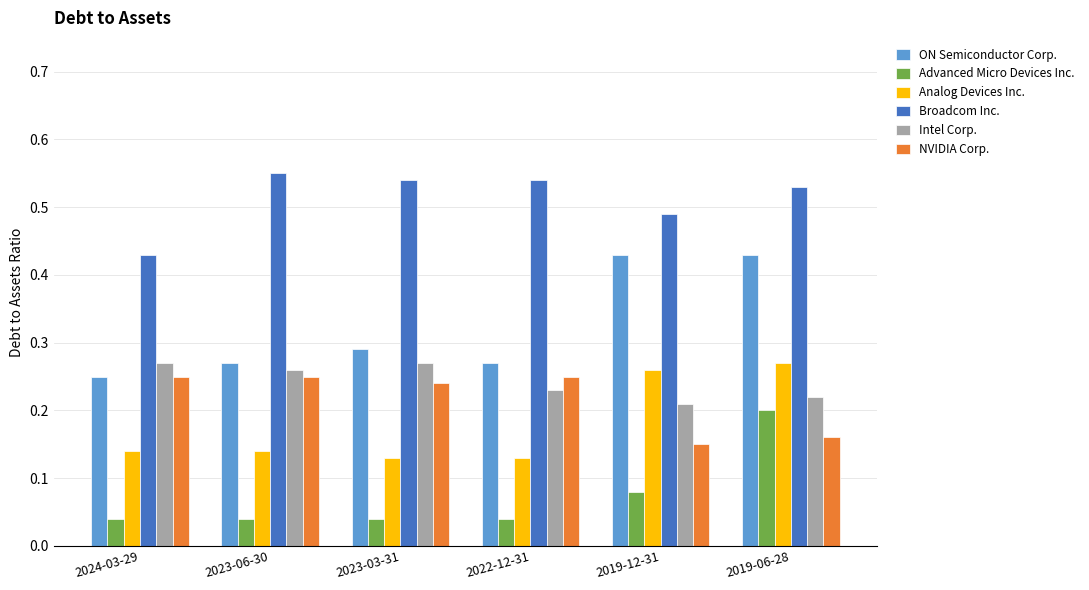

How many bars are there in total?

36